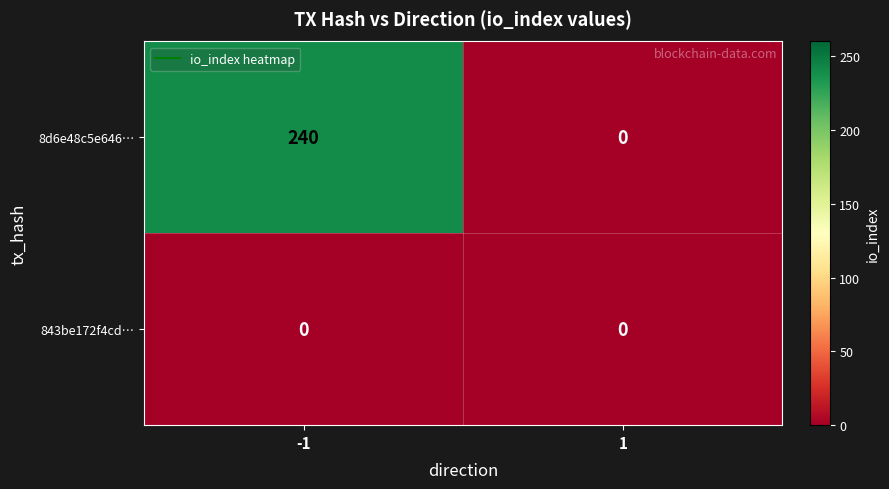

Which series has the widest spread of values?

8d6e48c5e646…